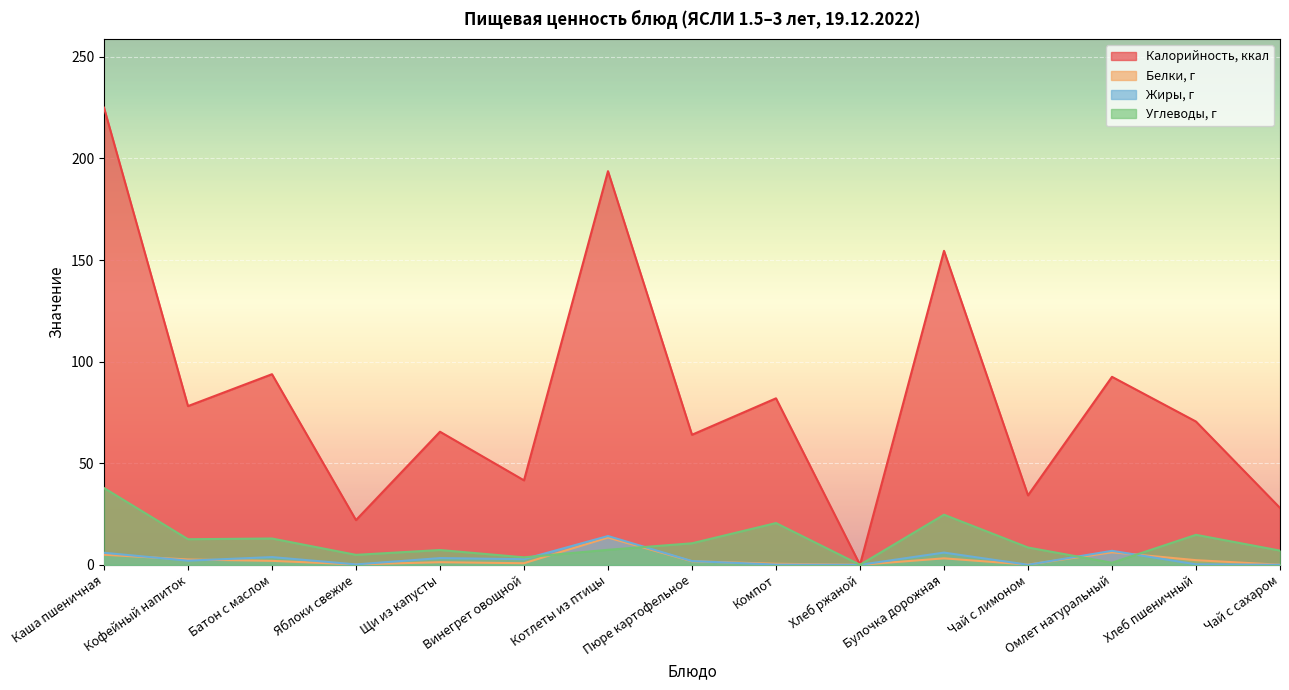

At Хлеб ржаной, list the series in order from smallest to largest.

Калорийность, ккал, Белки, г, Жиры, г, Углеводы, г